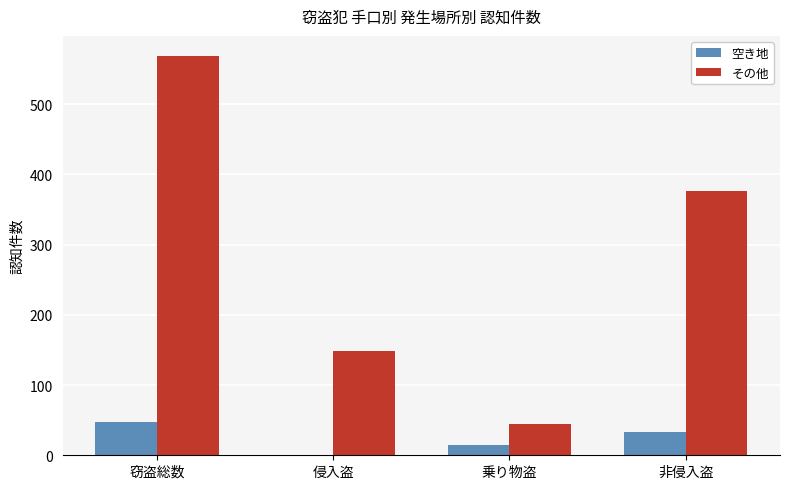

Reading left to right, transcribe all the data shown in this chart.

空き地: 48	0	15	33
その他: 569	148	45	376